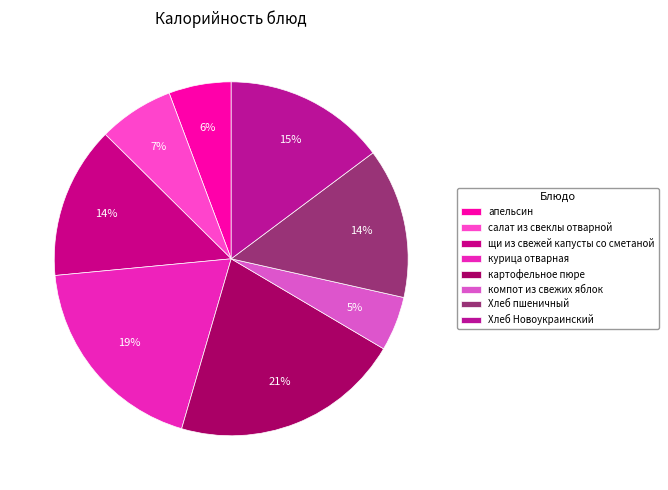

What percentage is the курица отварная slice, to the nearest percent?

19%